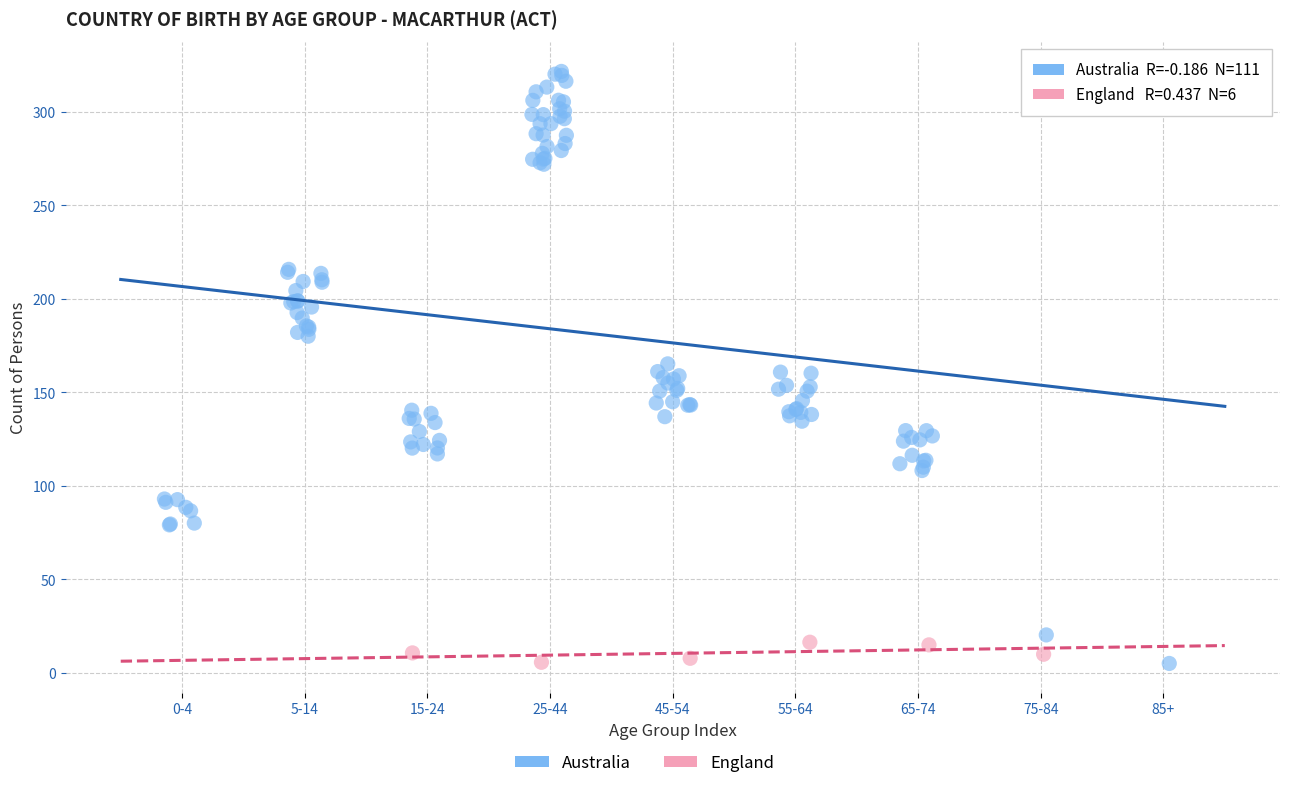

Which series reaches the maximum Y coordinate?

Australia